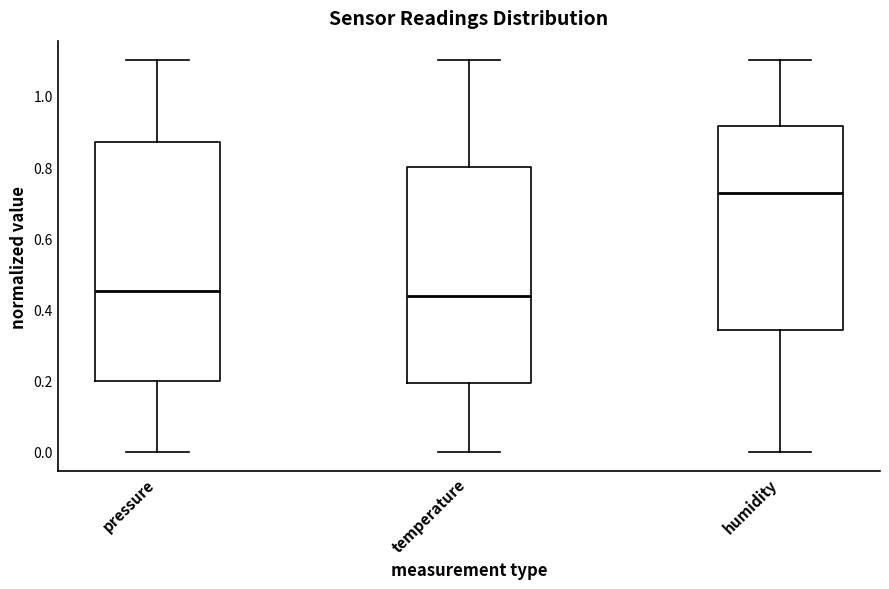

Reading left to right, transcribe this box plot: for each box, give where its median line is, the range the box spans, and where its two whiskers end, as read against the y-axis. The values are not printed on the chart, so give them approximately, as read against the axis.

pressure: median 0.46, box 0.20 to 0.86, whiskers 0.00 to 1.10
temperature: median 0.44, box 0.20 to 0.80, whiskers 0.00 to 1.10
humidity: median 0.72, box 0.34 to 0.92, whiskers 0.00 to 1.10